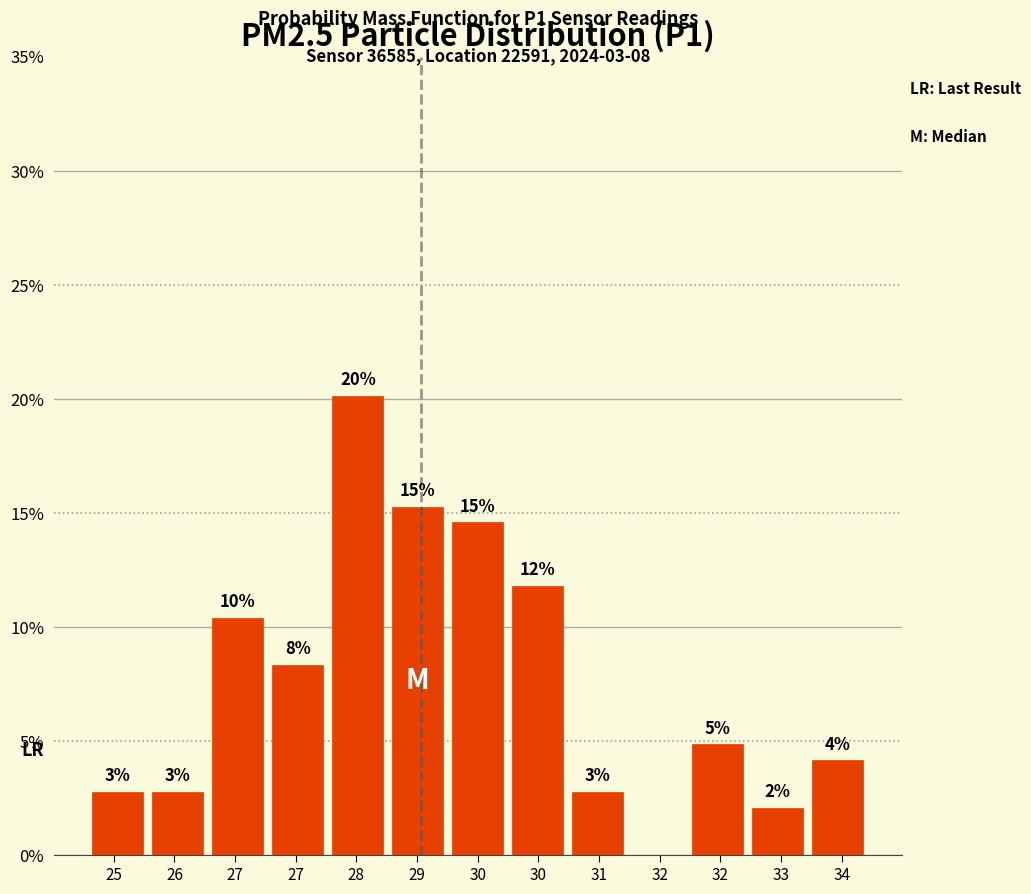

Are the bars horizontal?

No